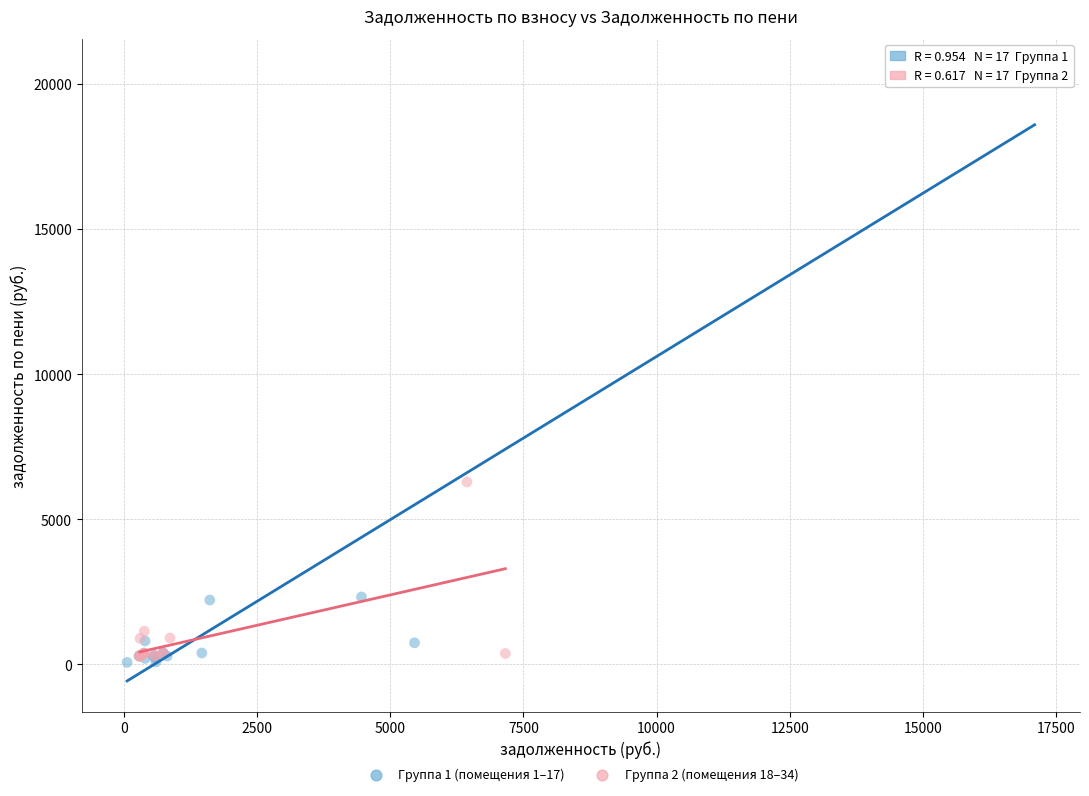

What are all the series names shown in the legend?

Группа 1 (помещения 1–17), Группа 2 (помещения 18–34)